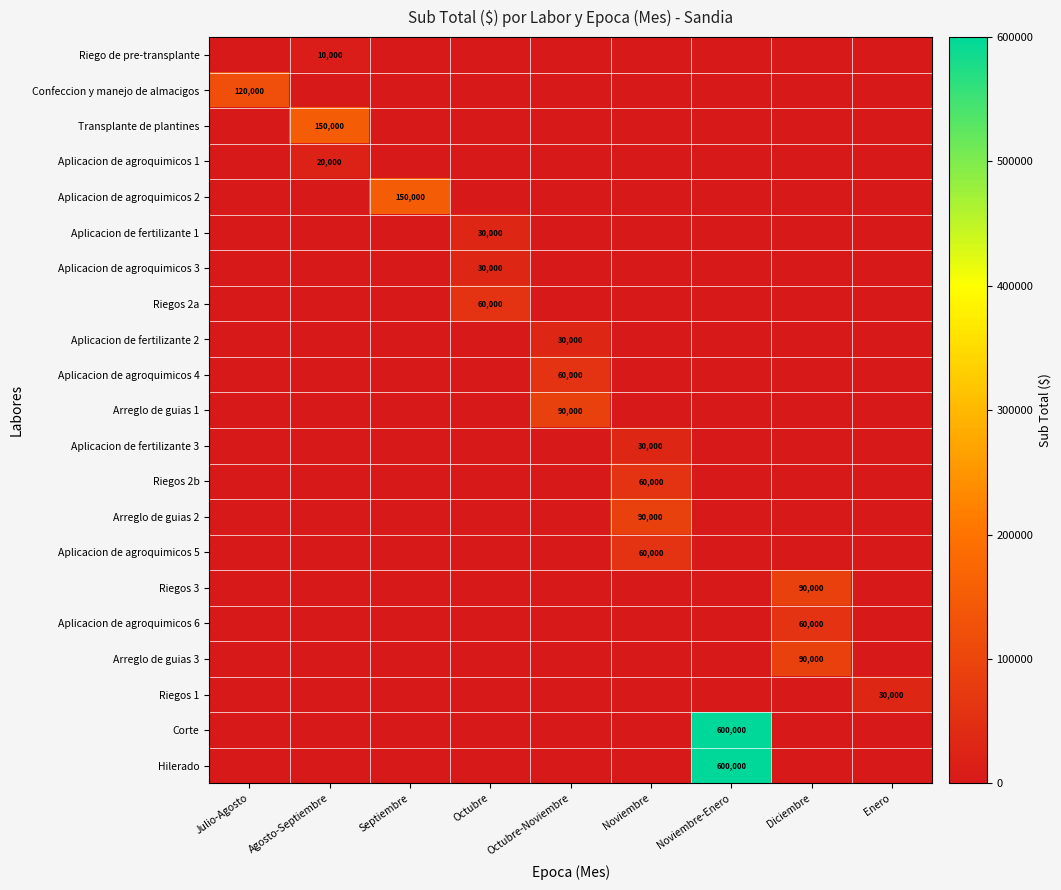

How many categories are shown in the chart?

9